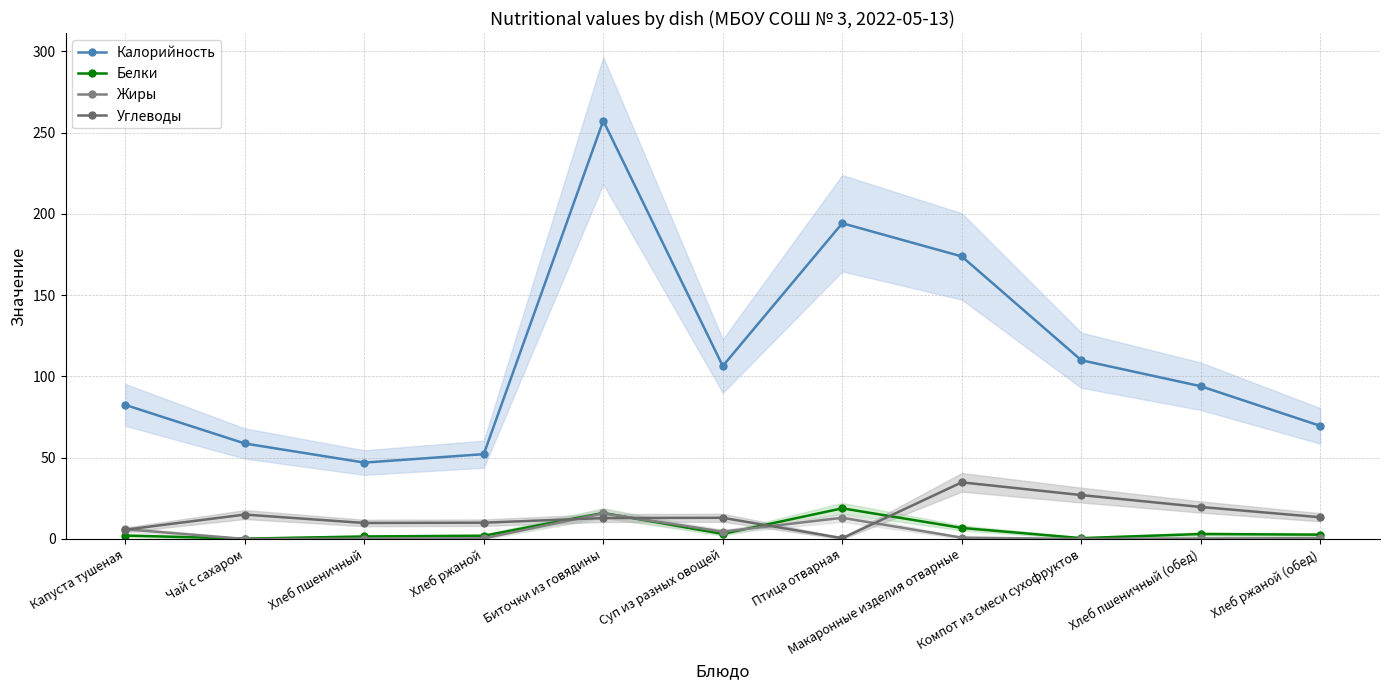

Reading left to right, extract all data points from this chart.

Калорийность: 82.5	58.8	47.0	52.2	257.4	106.4	194.3	173.9	110.0	94.0	69.6
Белки: 2.1	0.2	1.5	2.0	16.0	3.1	18.9	6.8	0.5	3.0	2.6
Жиры: 6.0	0.0	0.2	0.4	15.8	4.5	13.0	0.8	0.0	0.3	0.5
Углеводы: 5.7	15.0	9.8	10.0	12.9	13.0	0.5	34.9	27.0	19.7	13.4